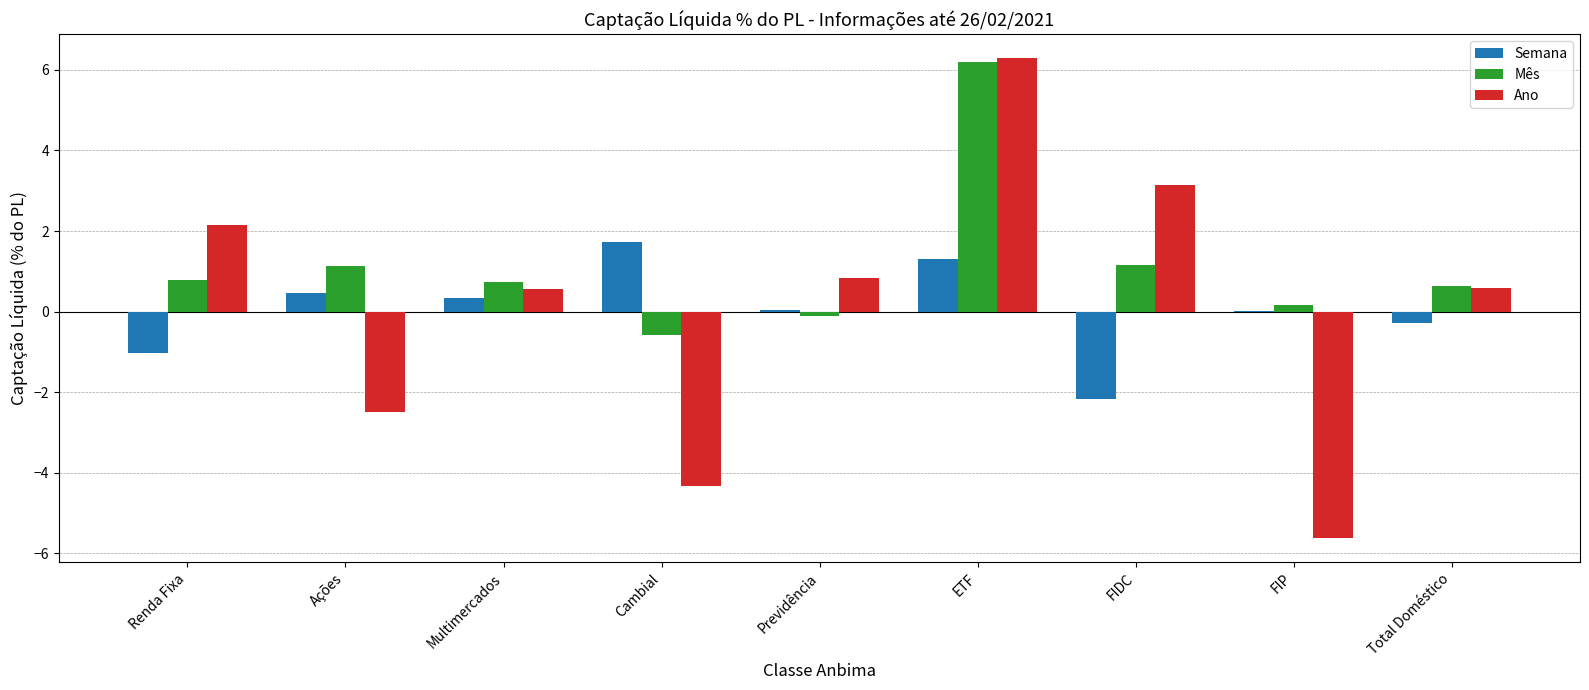

Does the chart contain stacked bars?

No